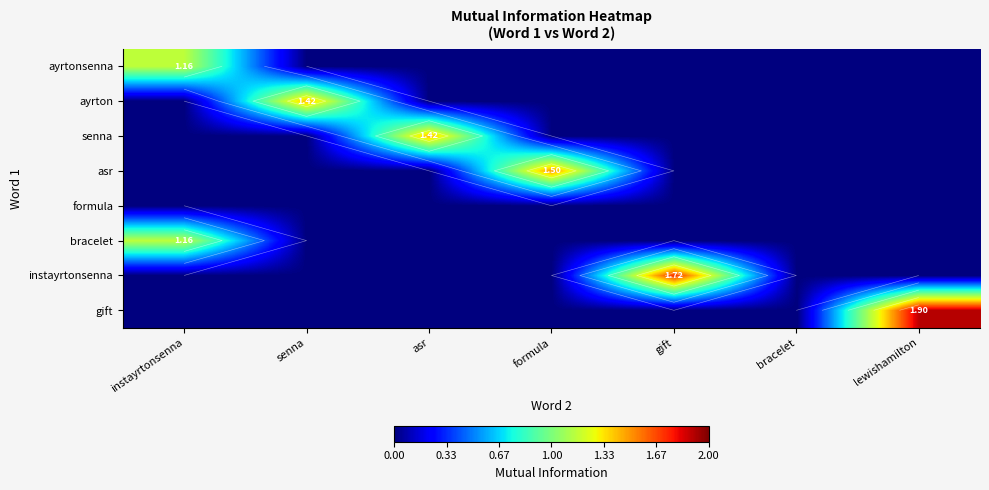

What is the total value across all series at formula?

1.5